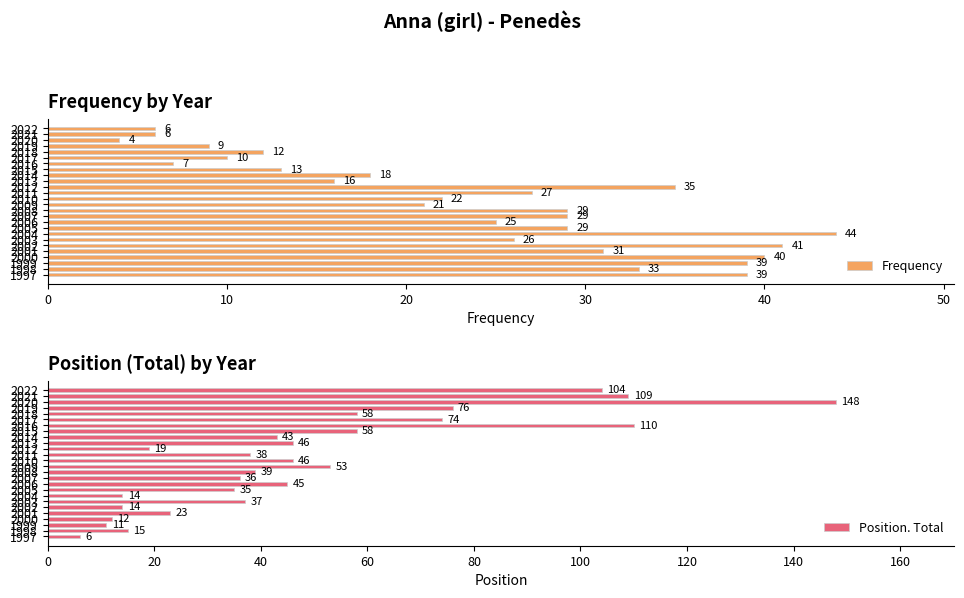

What is the sum of all Frequency values?

611